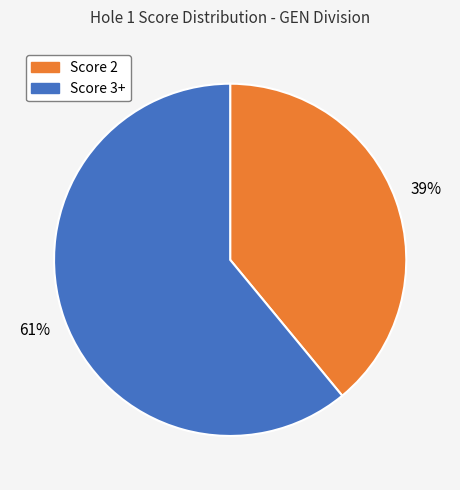

To the nearest percent, what is the difference between the largest and smallest slice percentages?

22%